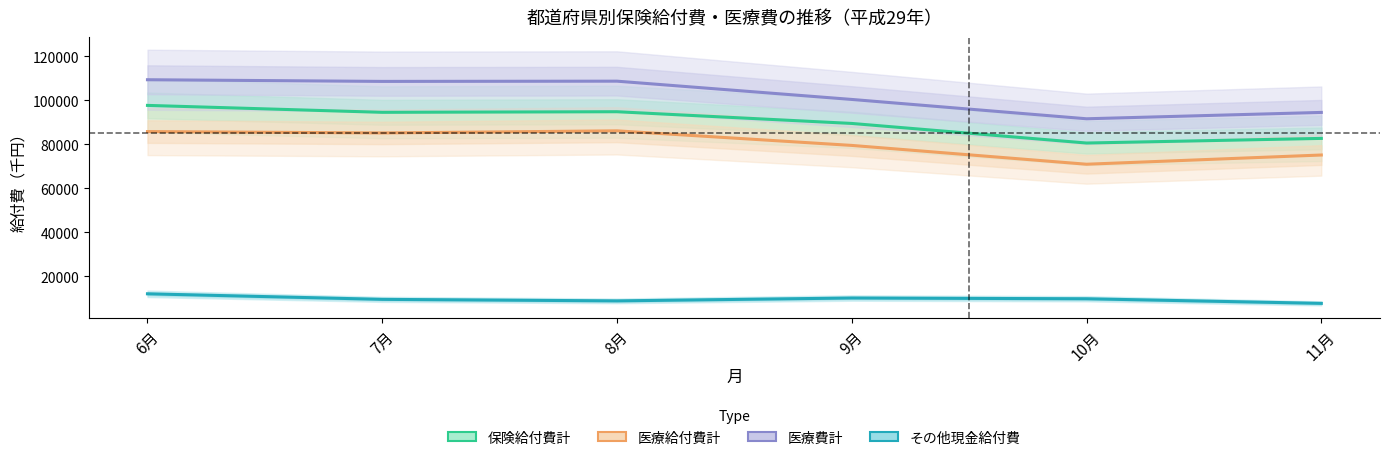

At how many categories does at least one series exceed 34148?

6